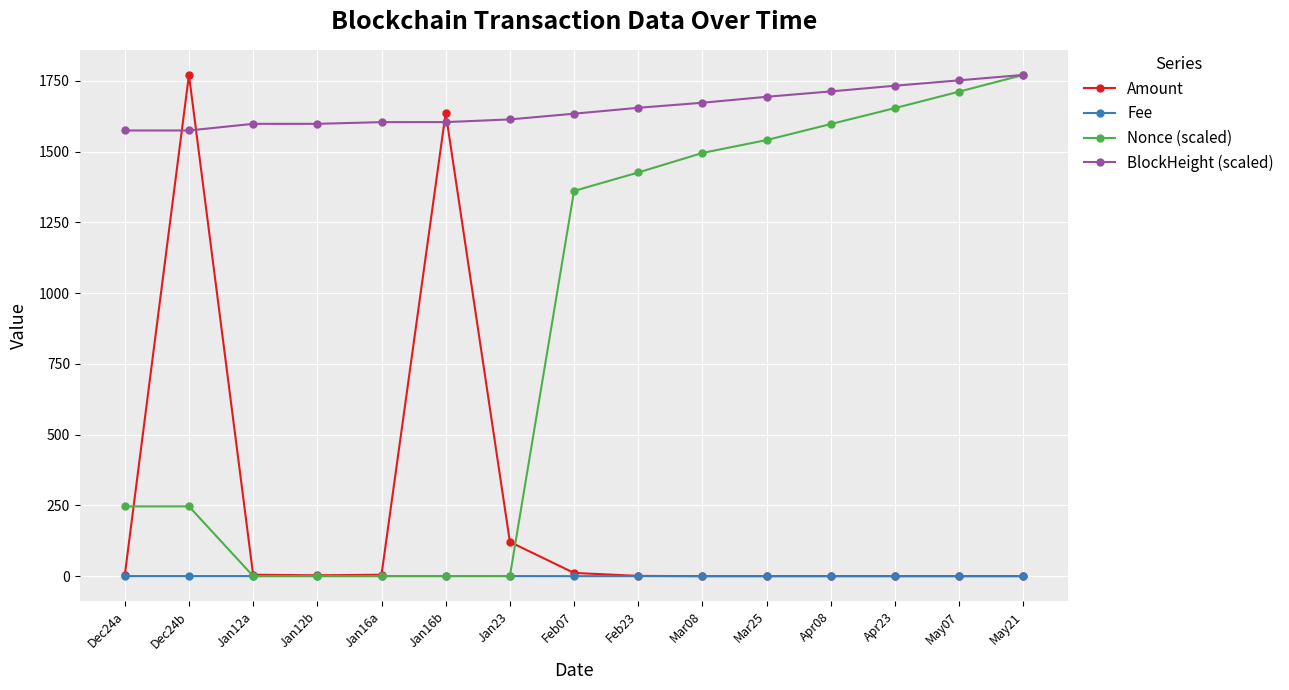

Which series changed the most between Jan23 and Feb23?

Nonce (scaled)